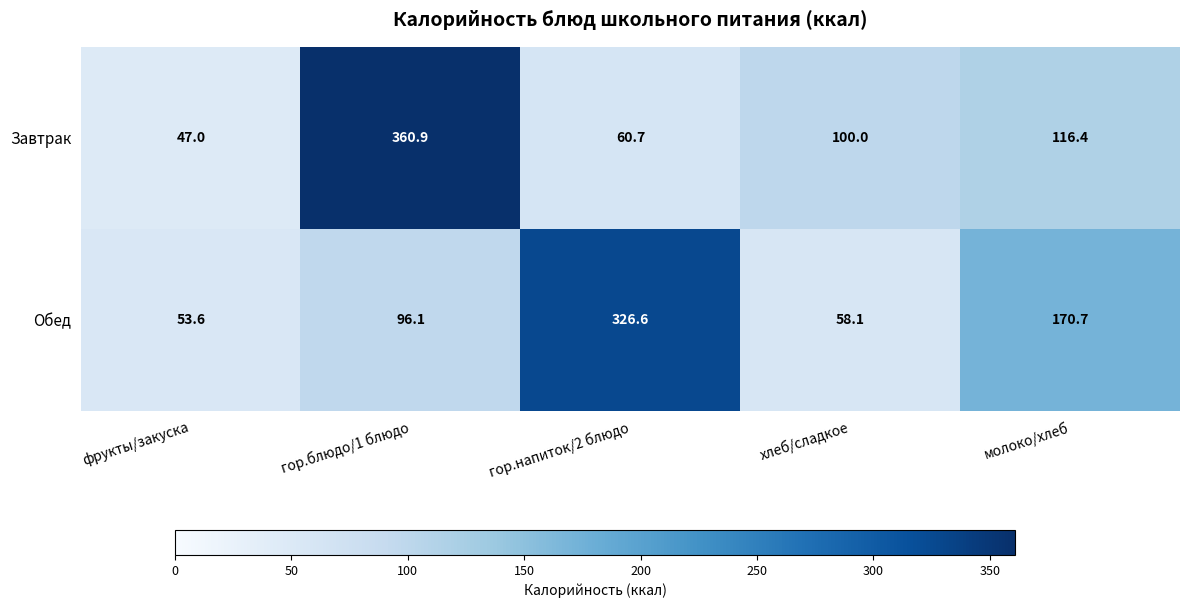

List the series in order of their peak value, highest first.

Завтрак, Обед